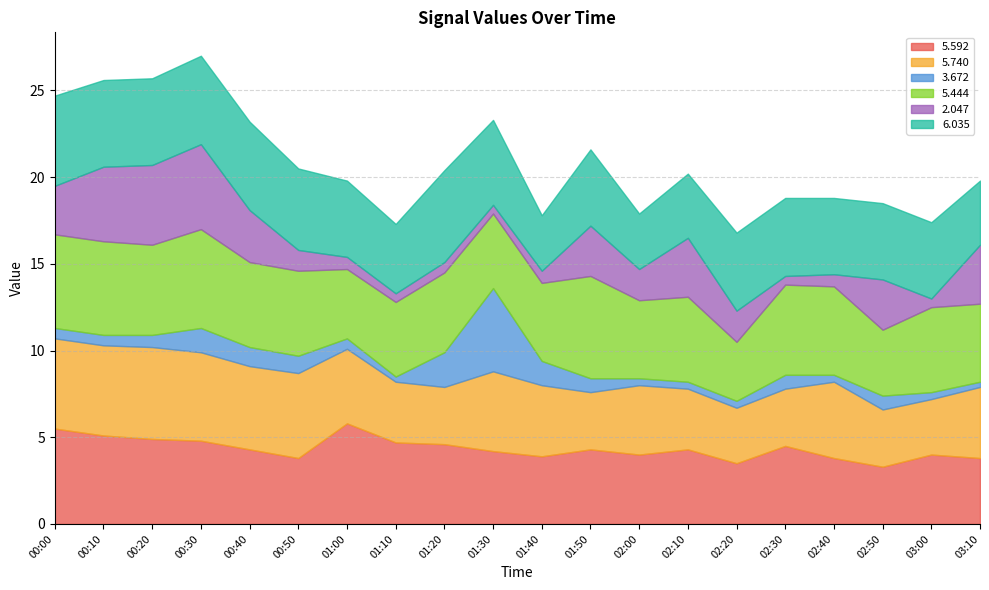

Reading left to right, transcribe all the data shown in this chart.

  5.592: 5.5	5.1	4.9	4.8	4.3	3.8	5.8	4.7	4.6	4.2	3.9	4.3	4.0	4.3	3.5	4.5	3.8	3.3	4.0	3.8
  5.740: 5.2	5.2	5.3	5.1	4.8	4.9	4.3	3.5	3.3	4.6	4.1	3.3	4.0	3.5	3.2	3.3	4.4	3.3	3.2	4.1
  3.672: 0.6	0.6	0.7	1.4	1.1	1.0	0.6	0.3	2.0	4.8	1.4	0.8	0.4	0.4	0.4	0.8	0.4	0.8	0.4	0.3
  5.444: 5.4	5.4	5.2	5.7	4.9	4.9	4.0	4.3	4.6	4.3	4.5	5.9	4.5	4.9	3.4	5.2	5.1	3.8	4.9	4.5
  2.047: 2.8	4.3	4.6	4.9	3.0	1.2	0.7	0.5	0.6	0.5	0.7	2.9	1.8	3.4	1.8	0.5	0.7	2.9	0.5	3.4
  6.035: 5.2	5.0	5.0	5.1	5.1	4.7	4.4	4.0	5.3	4.9	3.2	4.4	3.2	3.7	4.5	4.5	4.4	4.4	4.4	3.7